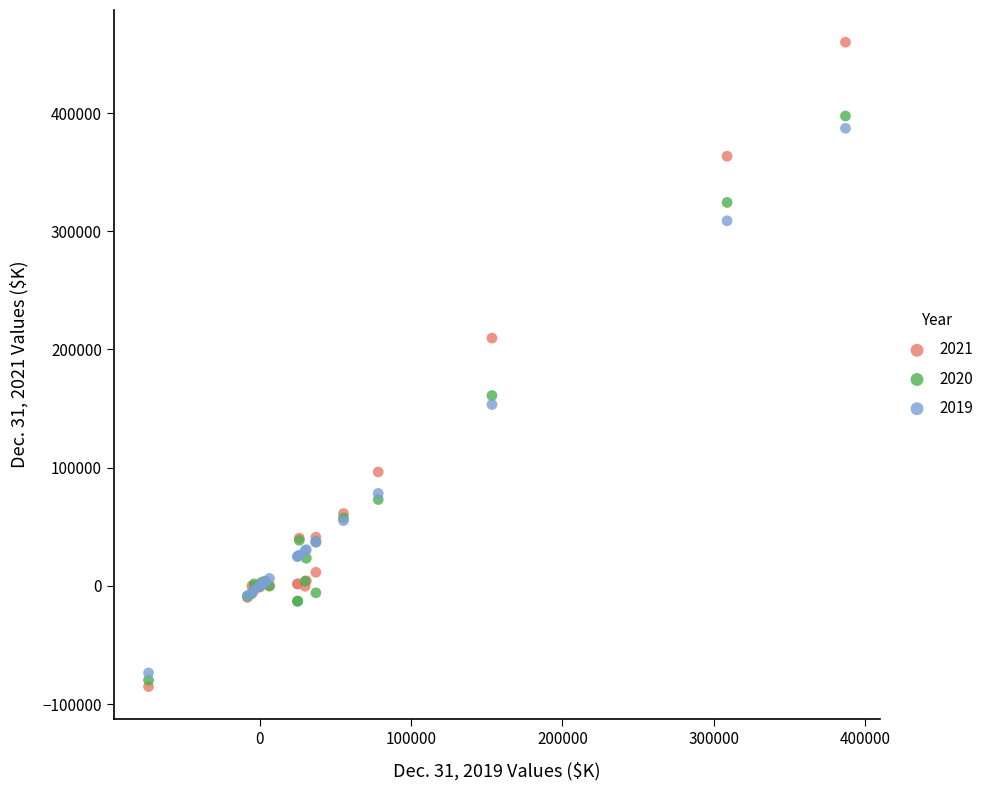

What are all the series names shown in the legend?

2021, 2020, 2019